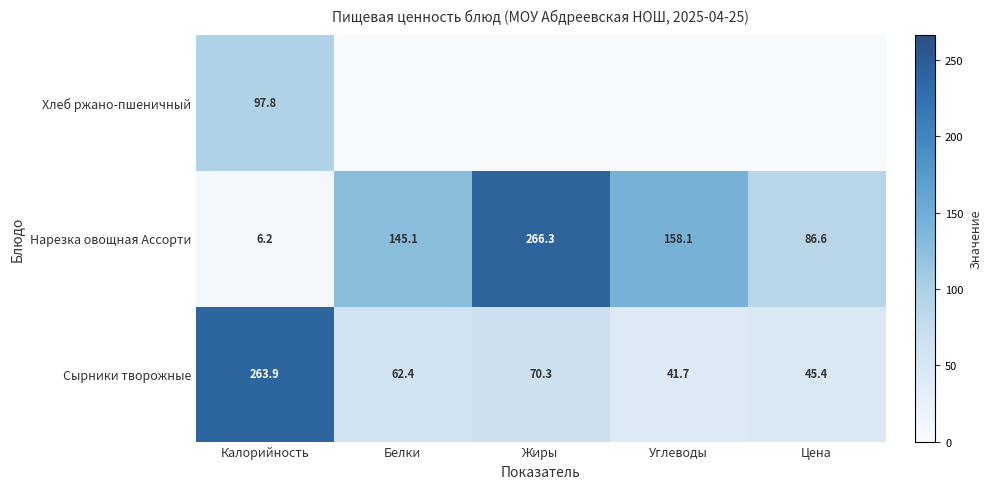

At which category is the sum across all series the highest?

Калорийность